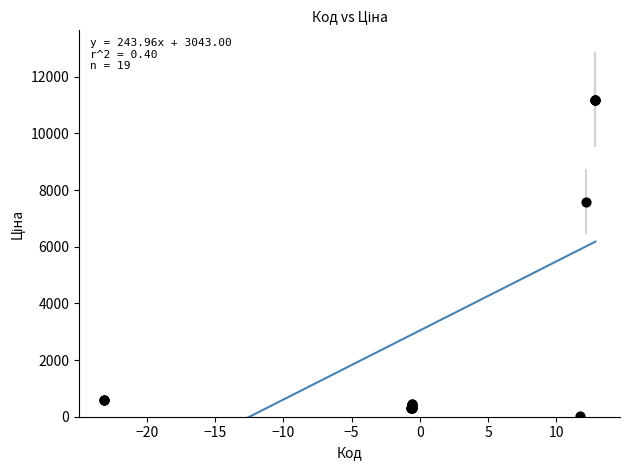

What Y value in the scatter plot is closest to 5610?

7596.5